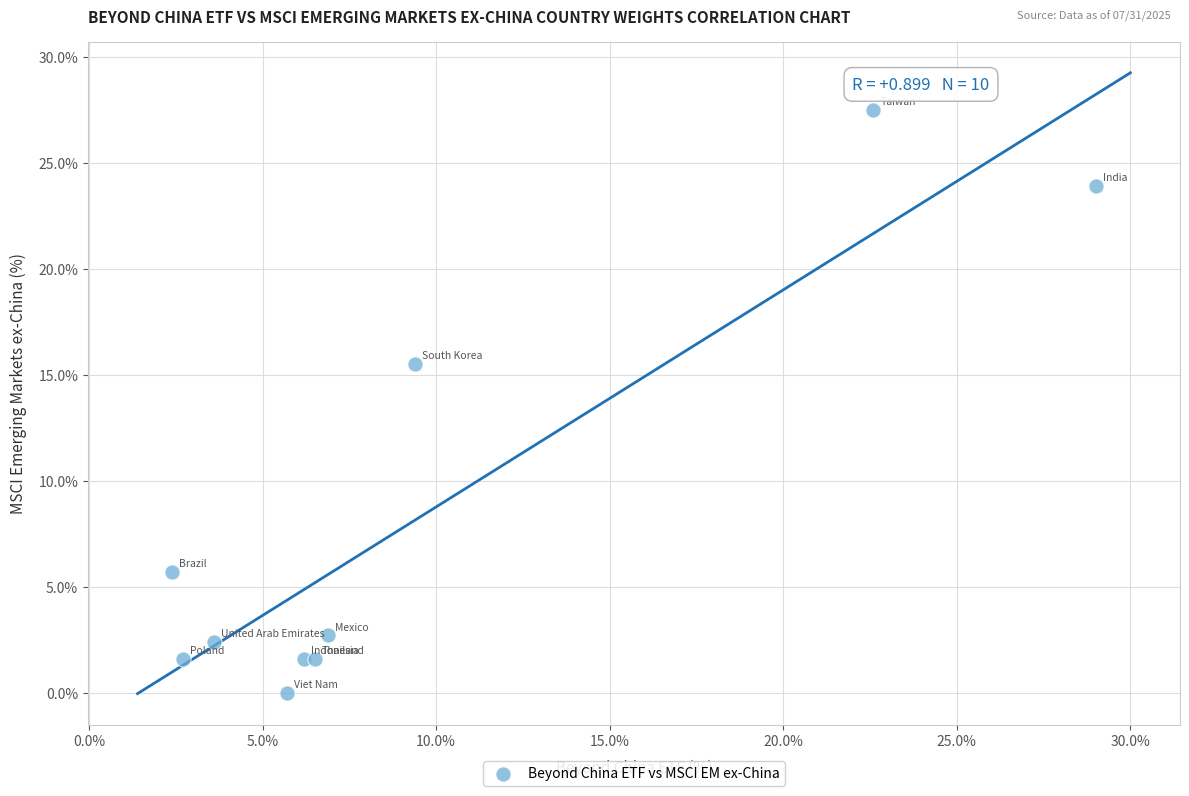

What Y value in the scatter plot is closest to 13?

15.5